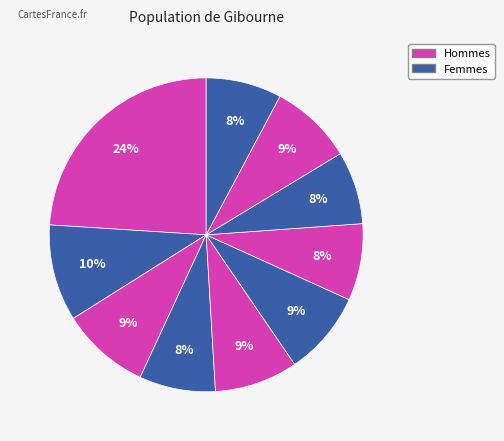

How many segments does this pie chart have?

10